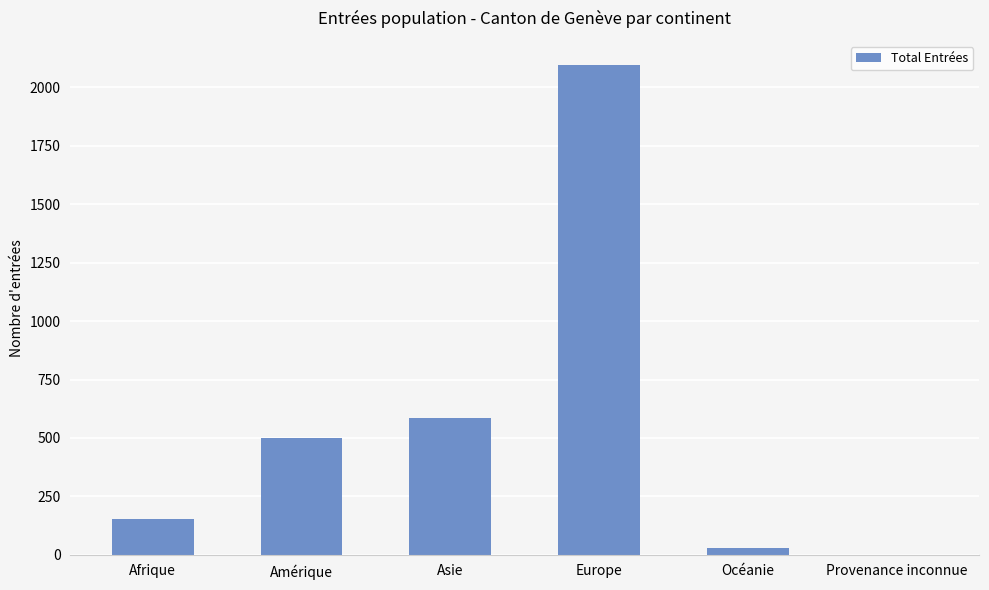

What is the change in value from Afrique to Asie?

+433